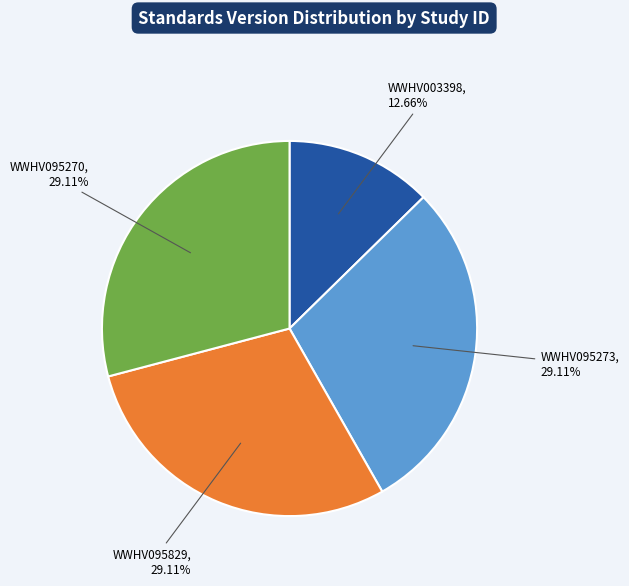

To the nearest percent, what is the difference between the WWHV095273 and WWHV003398 slice percentages?

16%